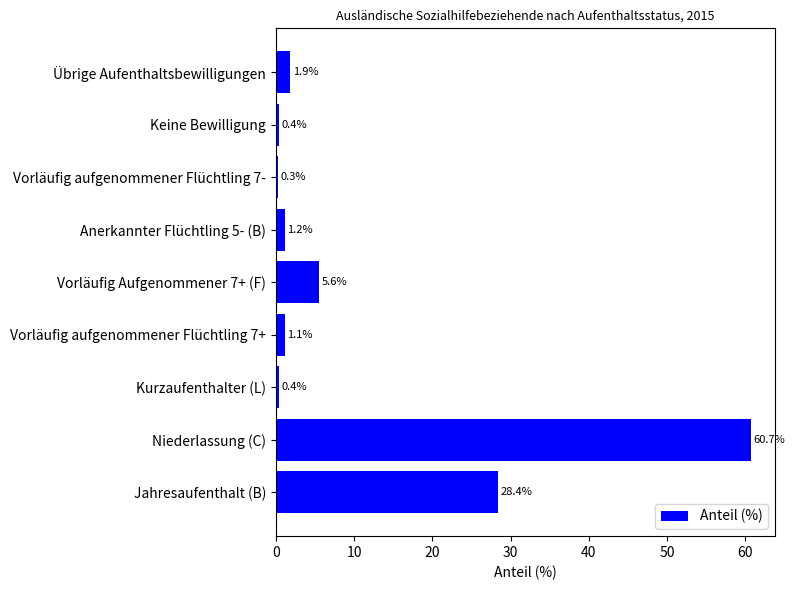

Reading bottom to top, list all the values displayed in this chart.

28.4	60.7	0.4	1.1	5.6	1.2	0.3	0.4	1.9